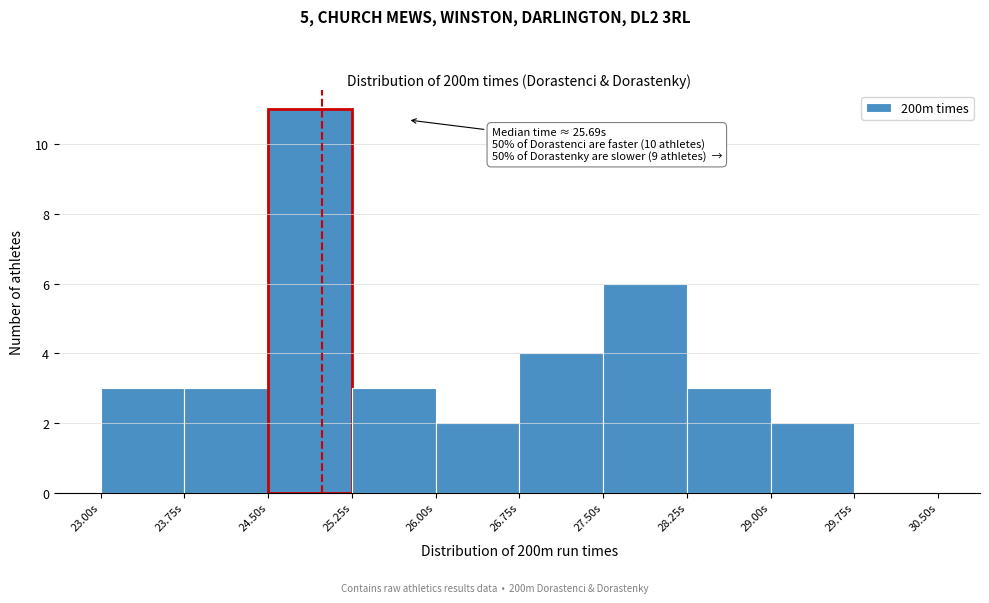

Which range on the x-axis has the tallest bar?

24.50 to 25.25